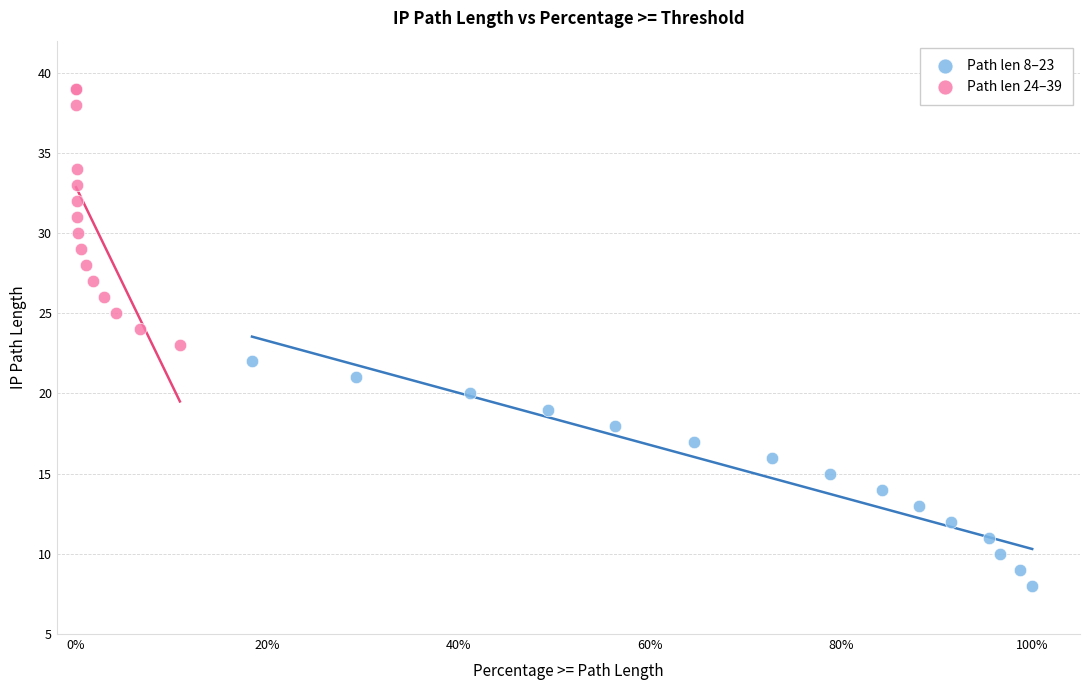

What are all the series names shown in the legend?

Path len 8–23, Path len 24–39